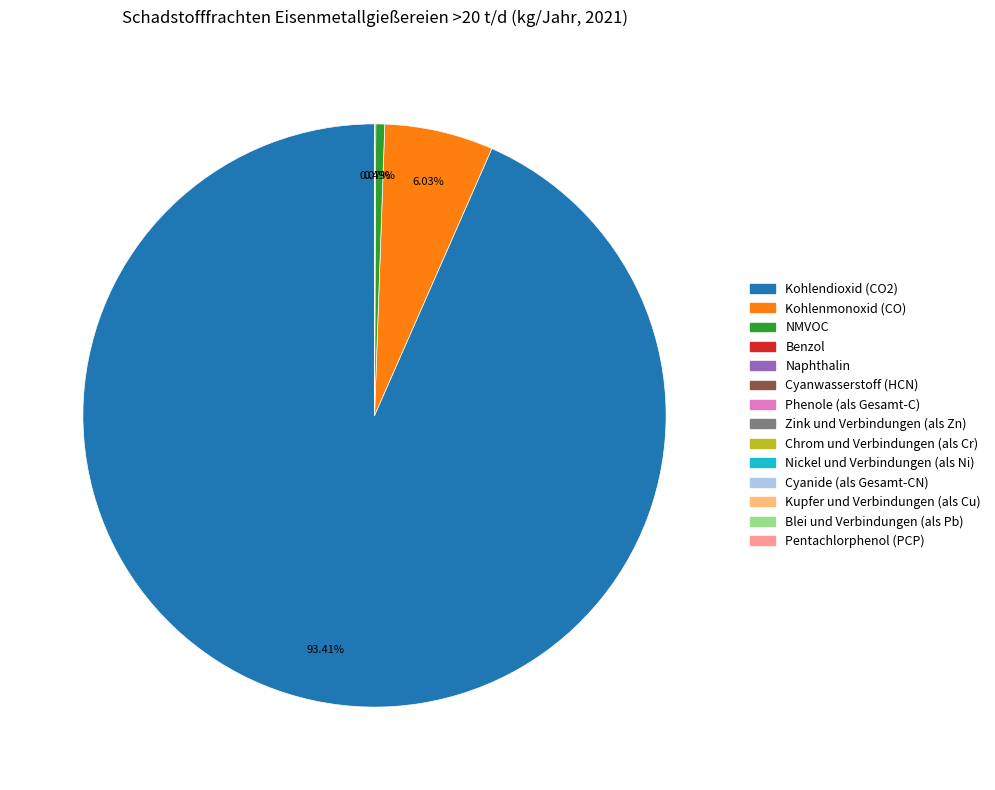

Is Kohlendioxid (CO2) the majority of the pie?

Yes